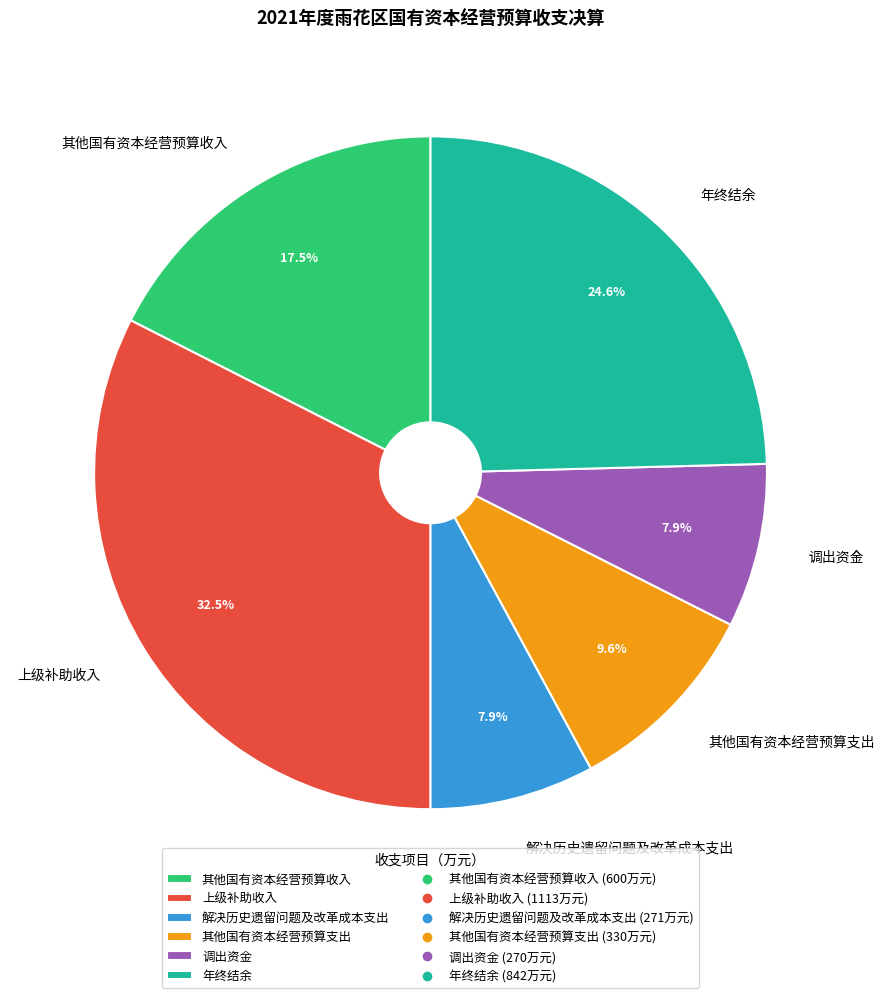

To the nearest percent, what portion does 其他国有资本经营预算支出 represent?

10%